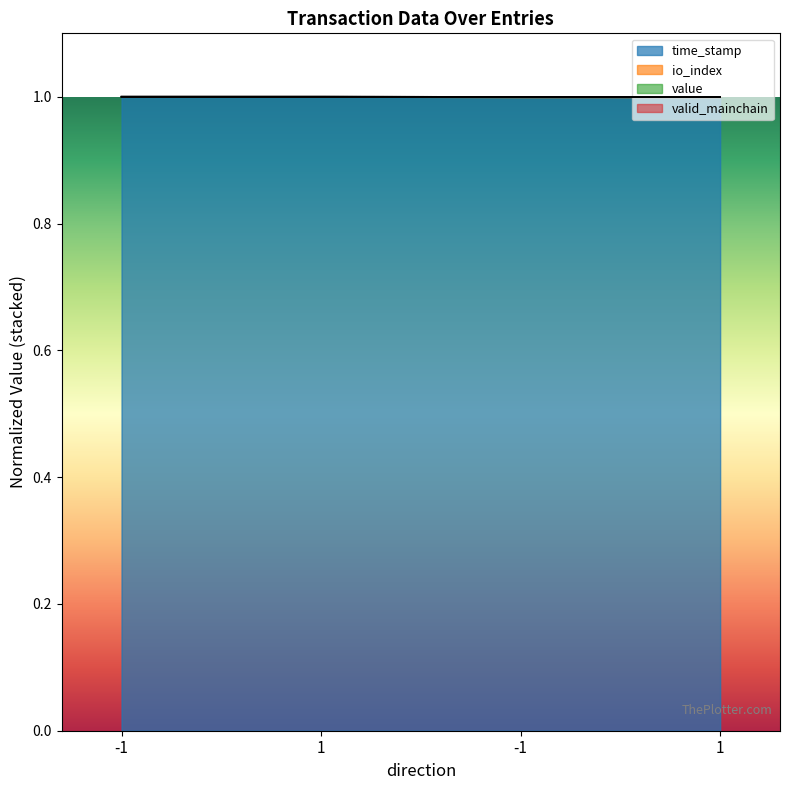

At 1, list the series in order from largest to smallest.

value, time_stamp